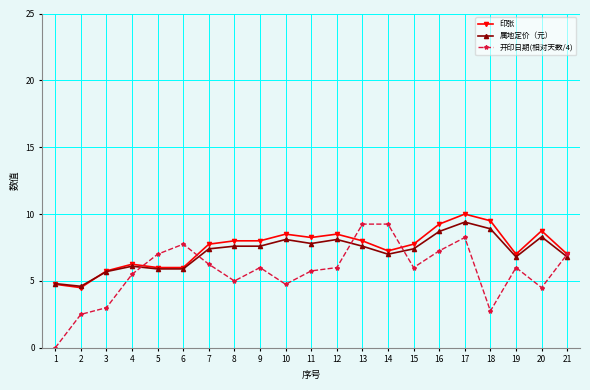

Where does the 开印日期(相对天数/4) series first go above 6?

5